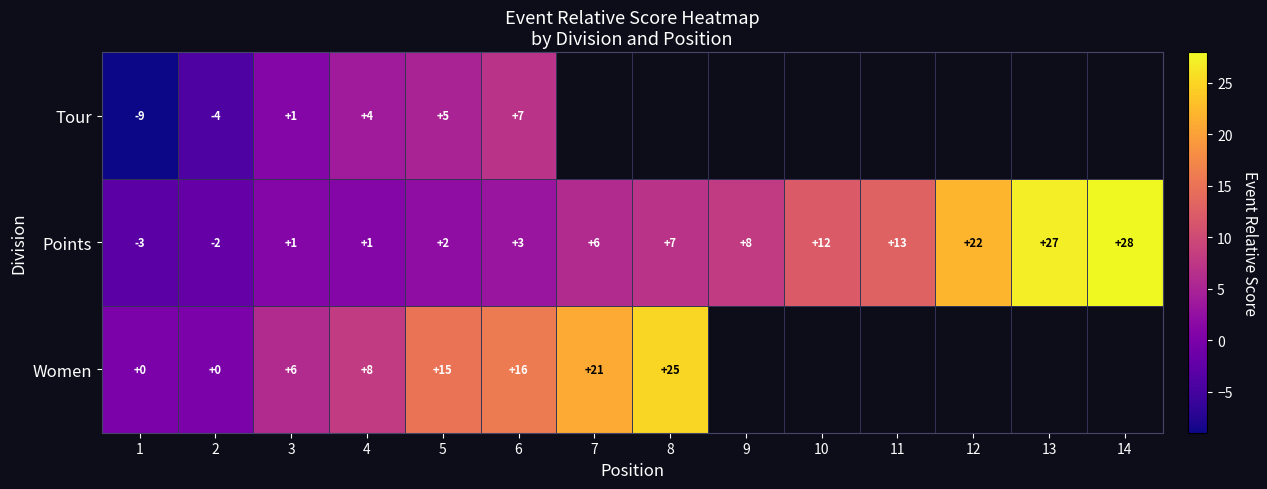

What is the sum of all Points values?

125